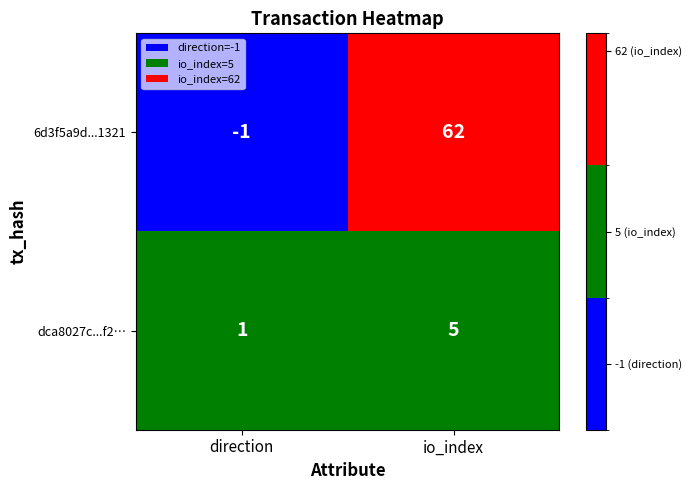

What is the approximate value of 6d3f5a9d...1321 at io_index?

62